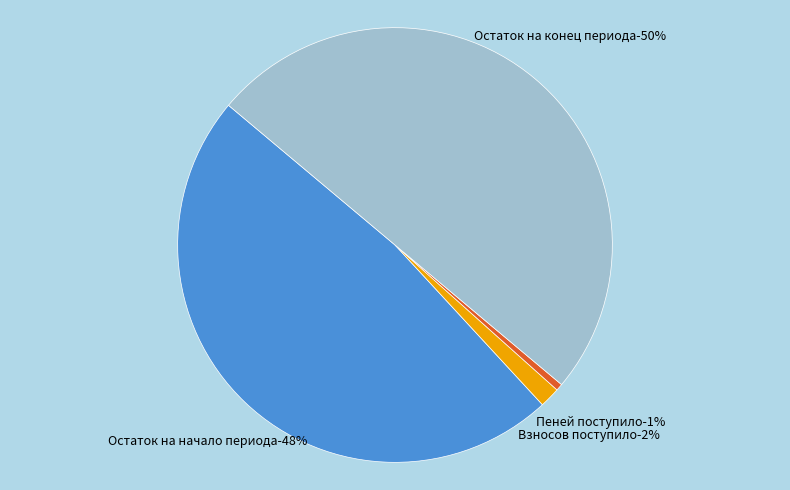

Which has a higher value, взносов or пеней?

взносов